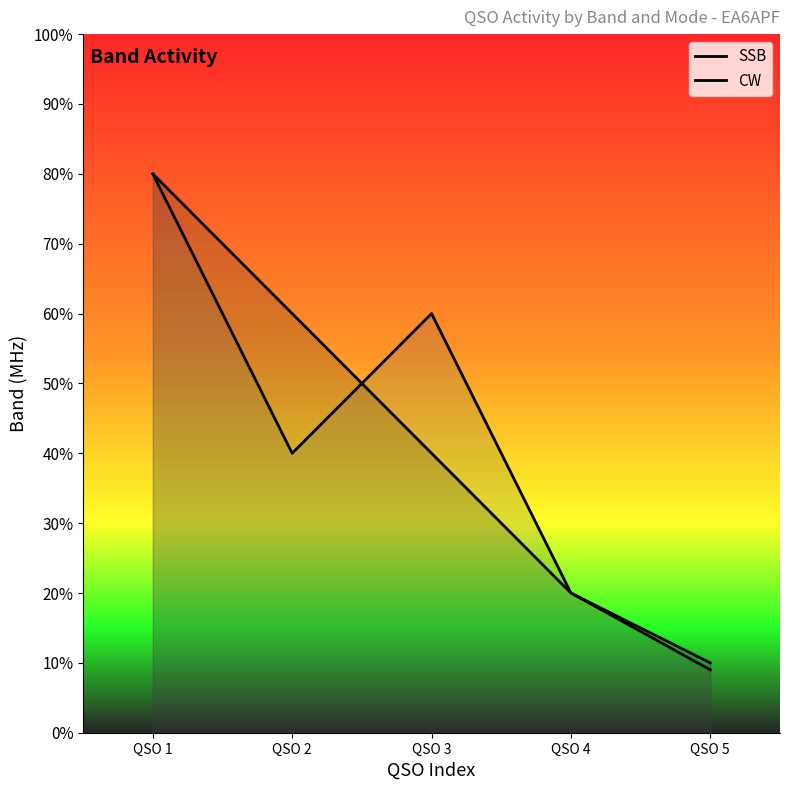

What is the difference between the second highest and minimum values in the CW series?

51